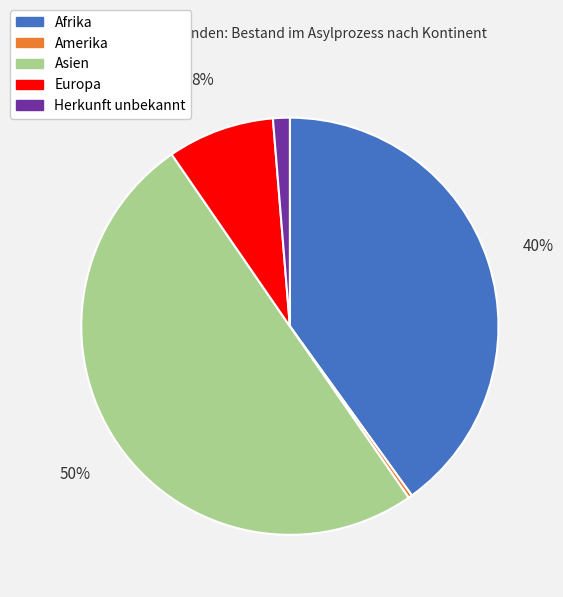

Count the number of slices in the pie.

5